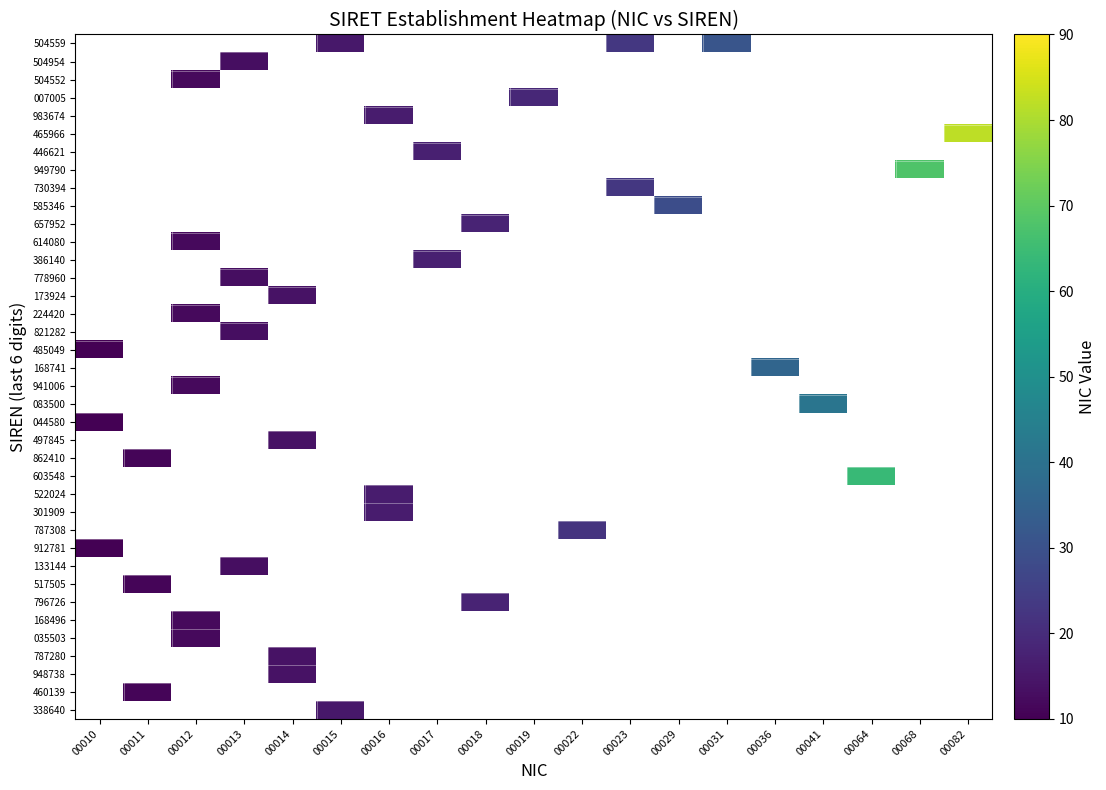

What is the maximum value shown in the chart?

82.0